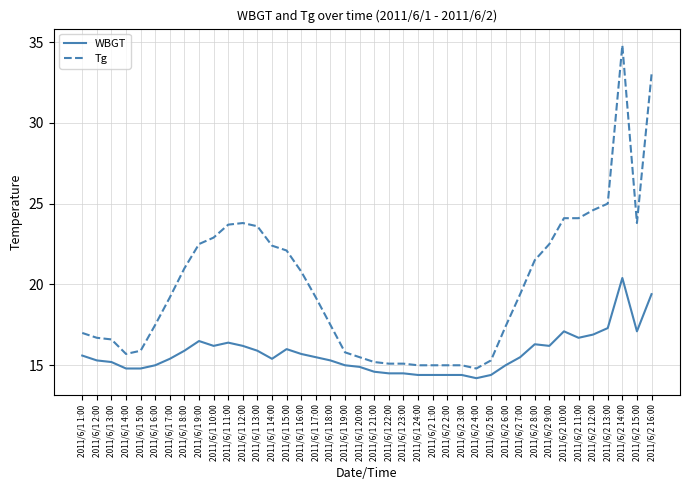

Reading right to left, transcribe all the data shown in this chart.

WBGT: 19.4	17.1	20.4	17.3	16.9	16.7	17.1	16.2	16.3	15.5	15.0	14.4	14.2	14.4	14.4	14.4	14.4	14.5	14.5	14.6	14.9	15.0	15.3	15.5	15.7	16.0	15.4	15.9	16.2	16.4	16.2	16.5	15.9	15.4	15.0	14.8	14.8	15.2	15.3	15.6
Tg: 33.0	23.8	34.8	25.0	24.6	24.1	24.1	22.5	21.5	19.4	17.4	15.3	14.8	15.0	15.0	15.0	15.0	15.1	15.1	15.2	15.5	15.8	17.5	19.2	20.8	22.1	22.4	23.6	23.8	23.7	22.9	22.5	21.0	19.2	17.5	15.9	15.7	16.6	16.7	17.0